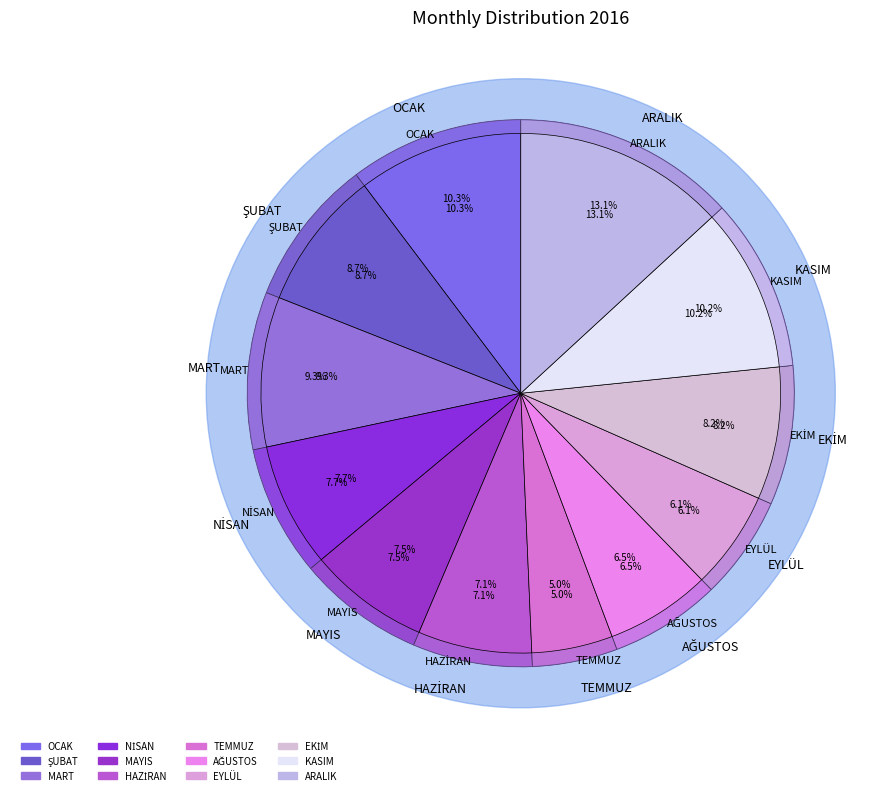

Approximately how many times larger is the value at OCAK compared to ŞUBAT?

1.2